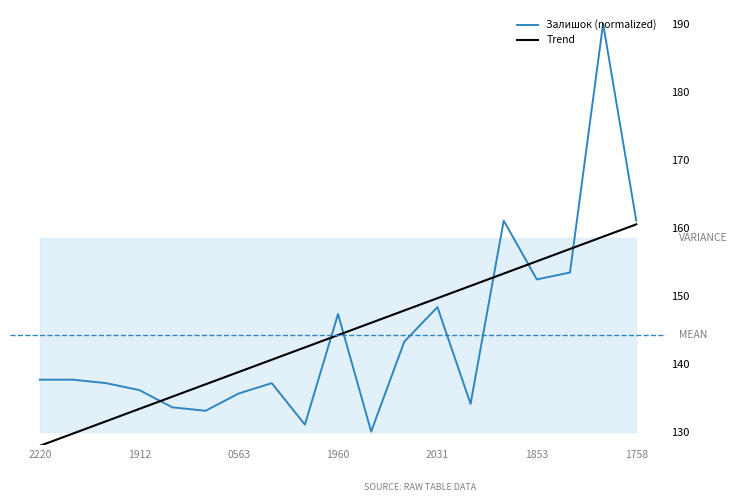

What position from the left is 16?

17